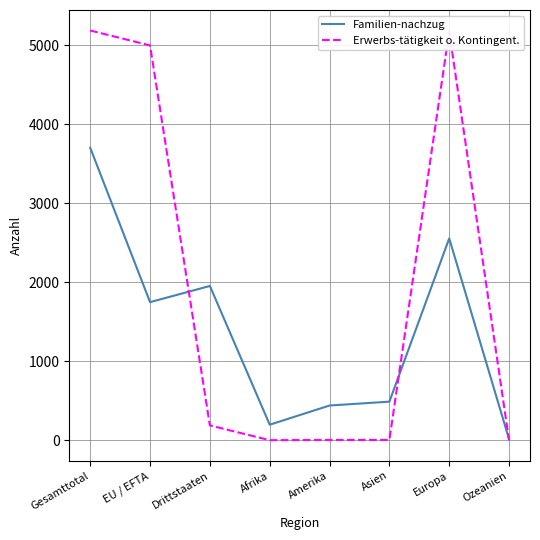

What is the minimum value shown in the chart?

1